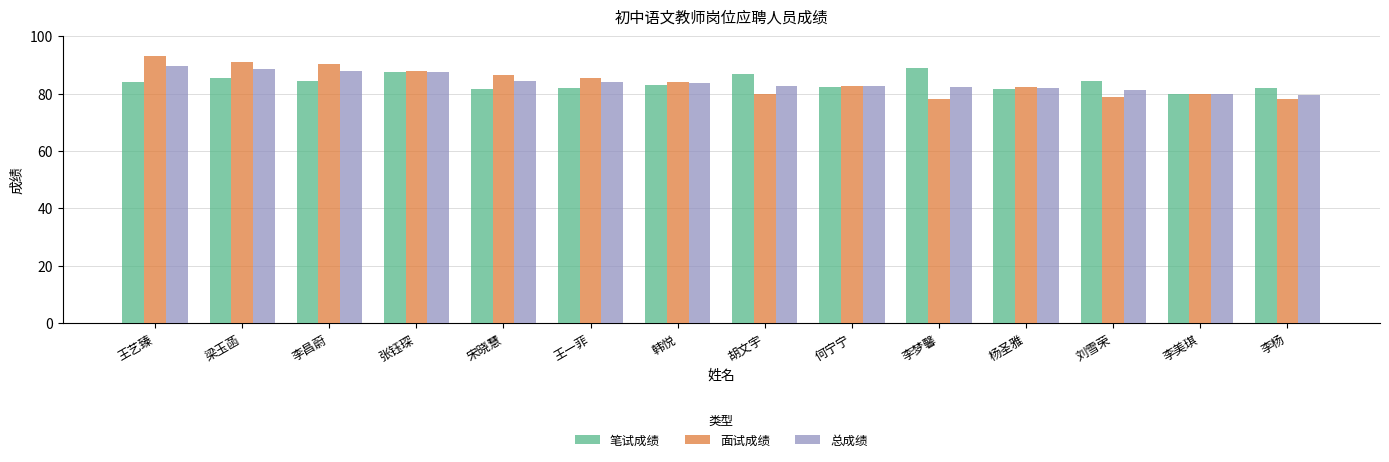

How many bars are there in total?

42